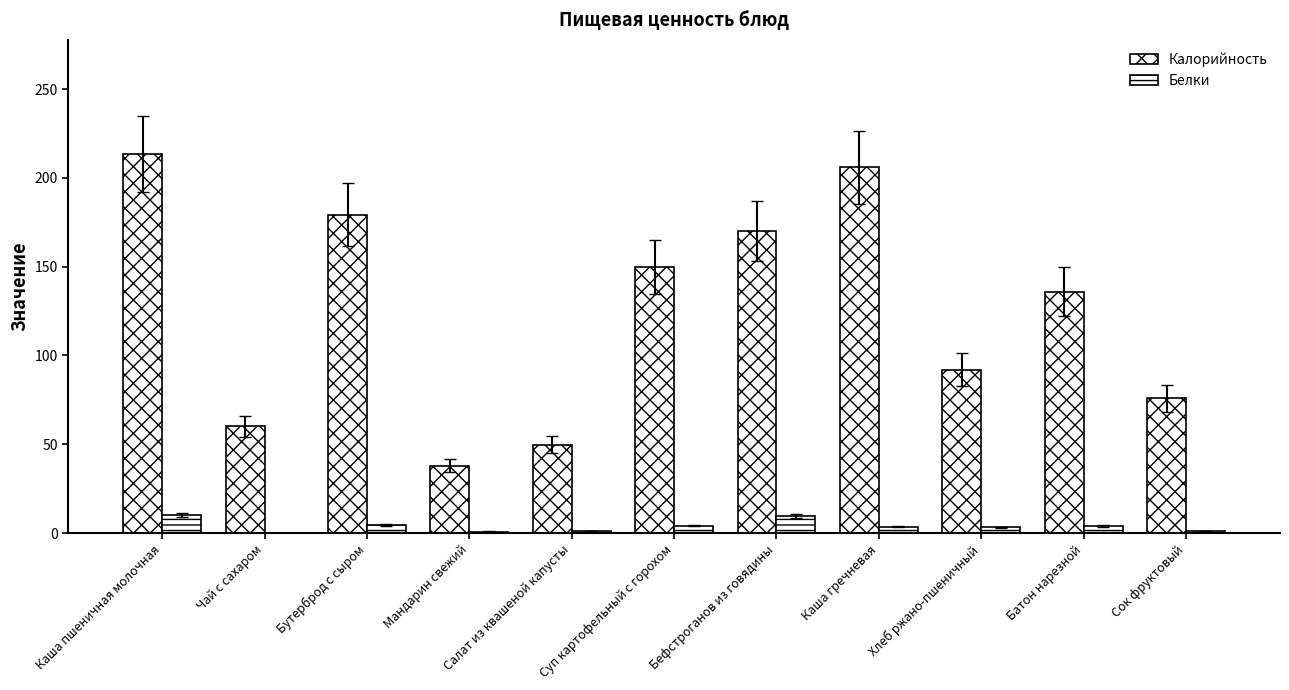

What is the value of the Калорийность bar at the 7th from the left?

170.0